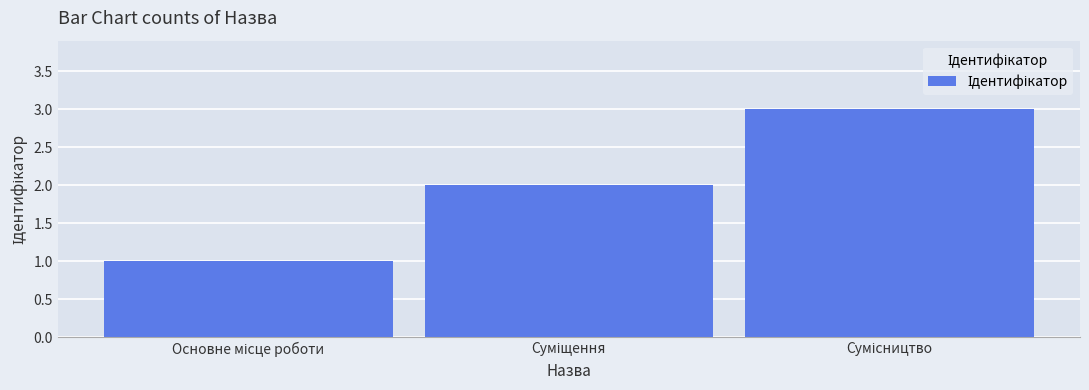

What is the sum of all values?

6